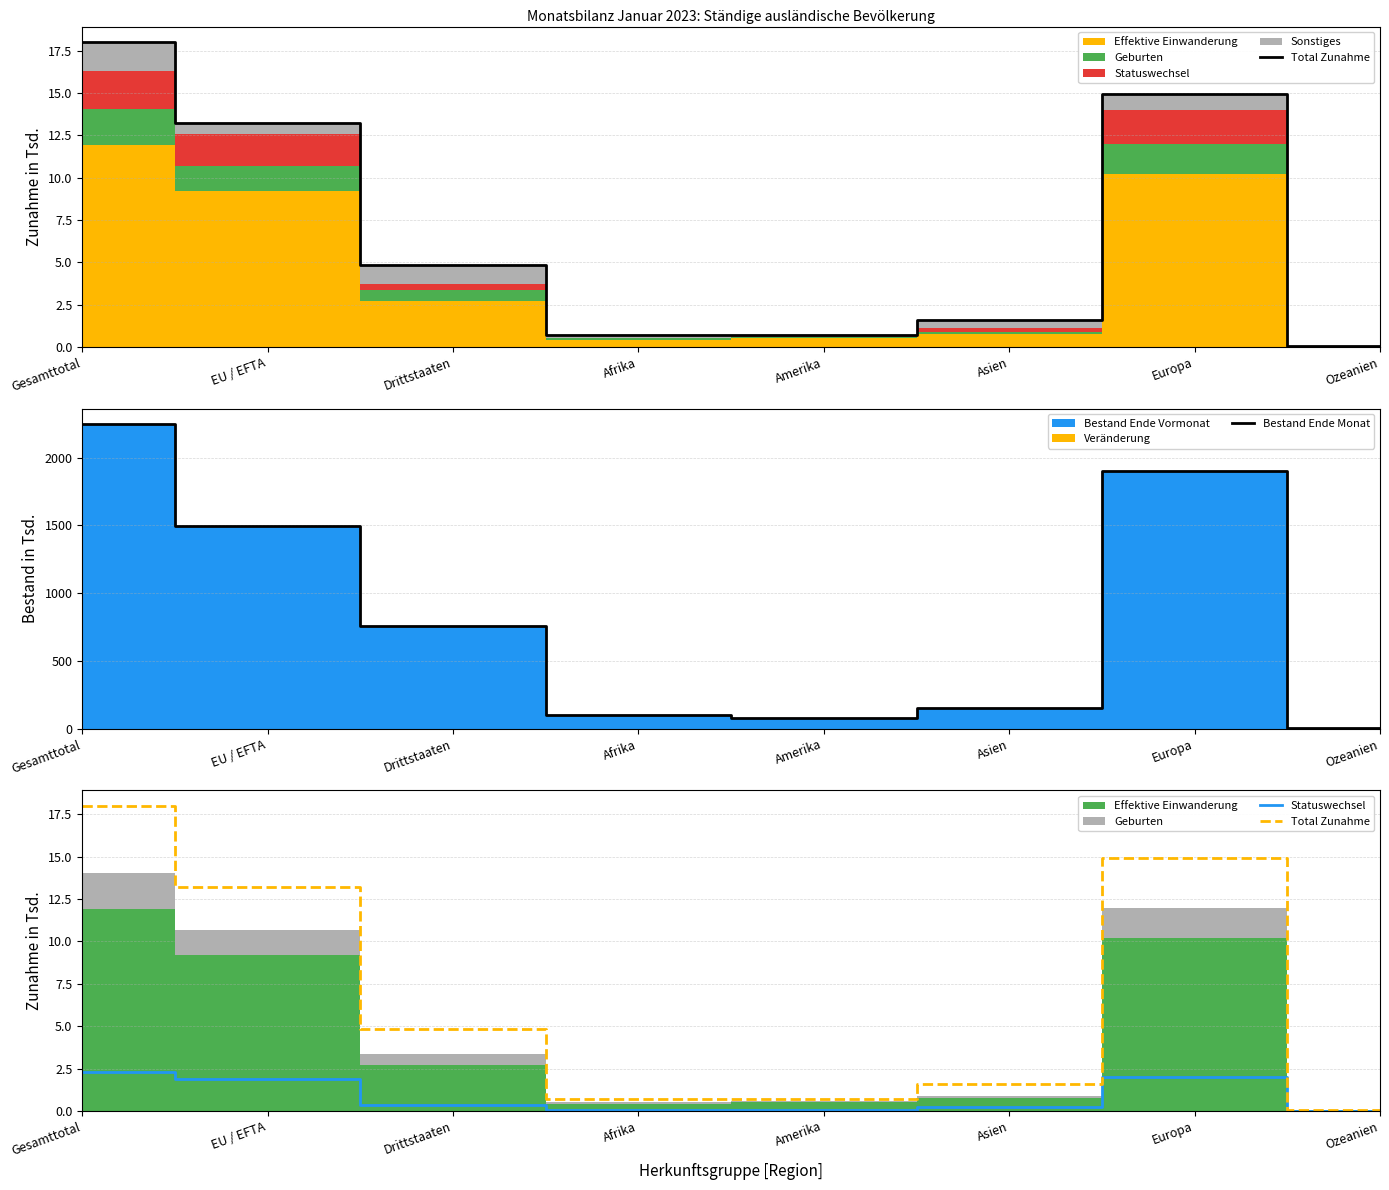

Reading right to left, extract all data points from this chart.

Total Zunahme: 0.0	14.9	1.6	0.7	0.7	4.8	13.2	18.0
Bestand Ende Monat: 3.7	1904.2	156.8	83.4	99.1	755.5	1494.0	2249.6
Statuswechsel: 0.0	2.0	0.2	0.0	0.0	0.4	1.9	2.3